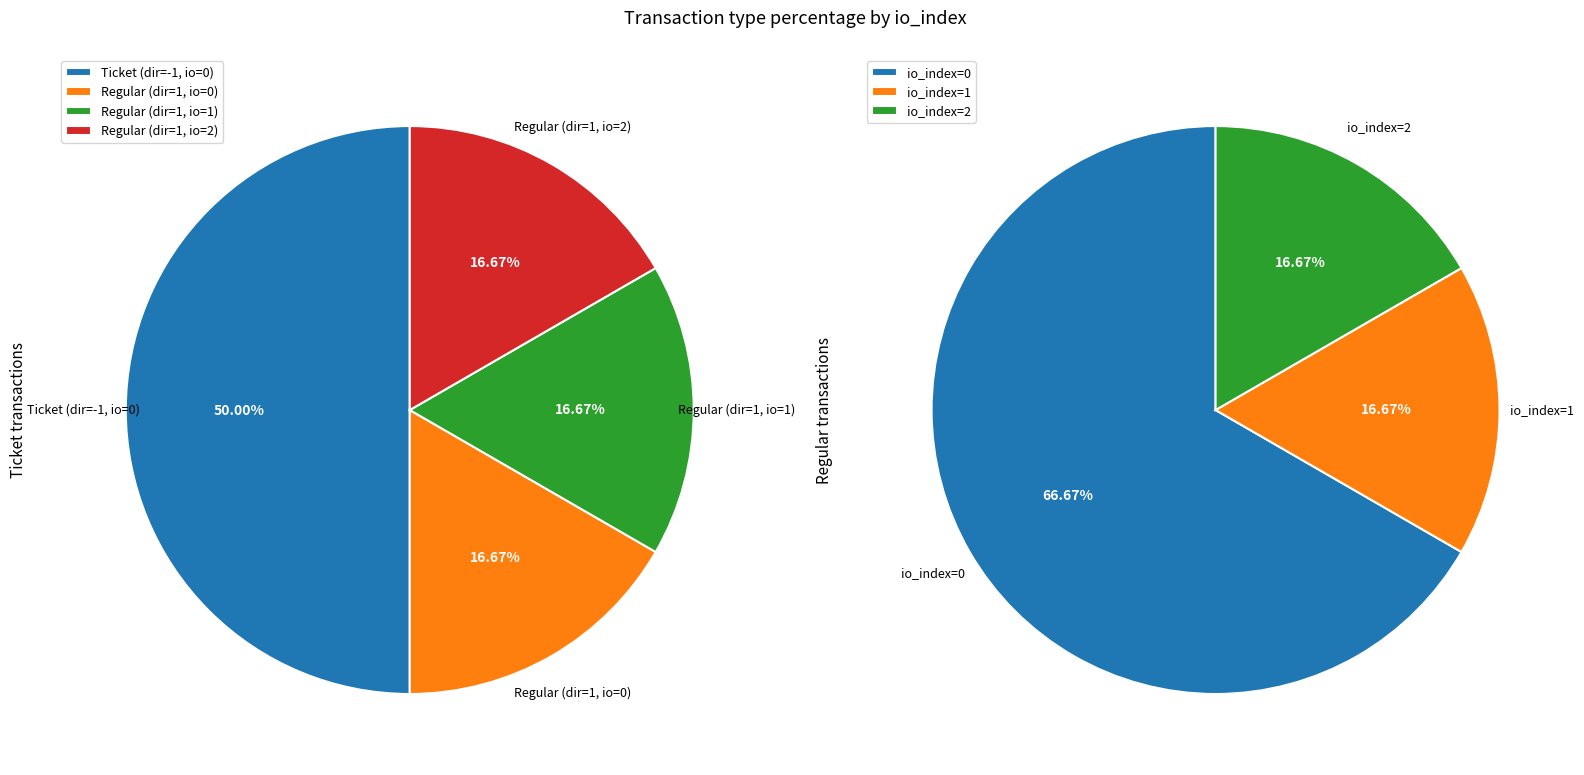

To the nearest percent, what is the average slice percentage?

33%